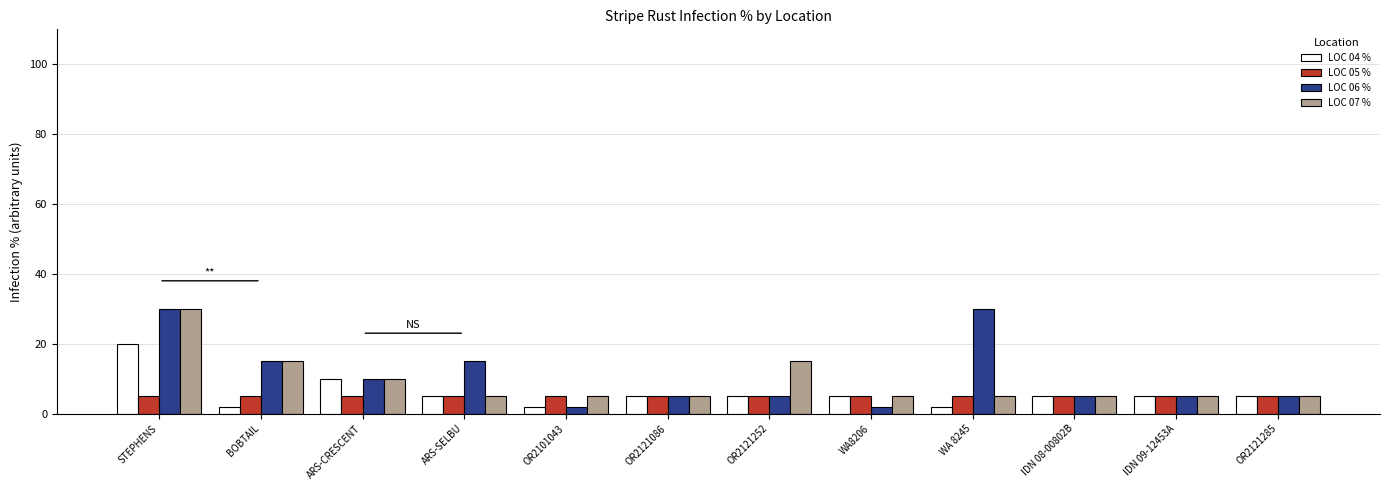

What is the approximate value of LOC 05 % at OR2101043?

5